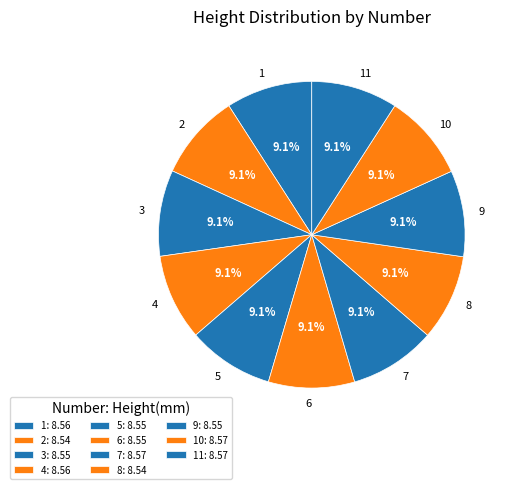

Approximately how many times larger is the value at 11 compared to 7?

1.0